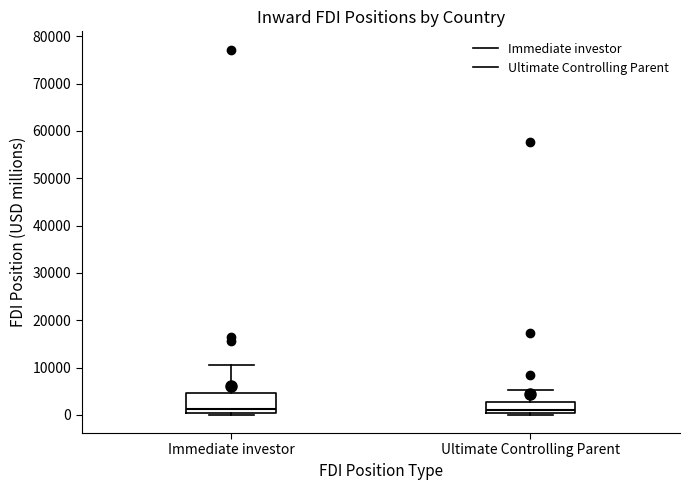

Where does the upper whisker of the box for Immediate investor end on the y-axis? The values are not printed on the chart, so give them approximately, as read against the axis.

11000